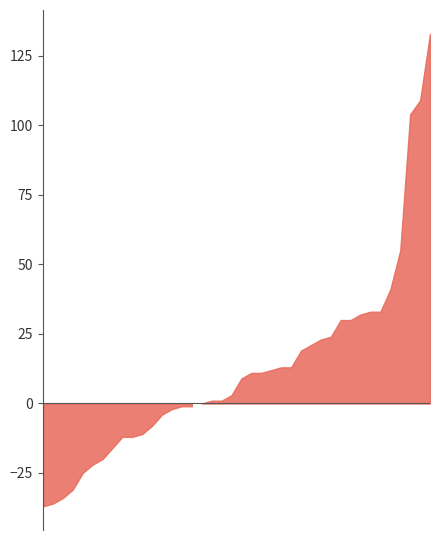

How many data points in Weeks on Chart are above 11?

19